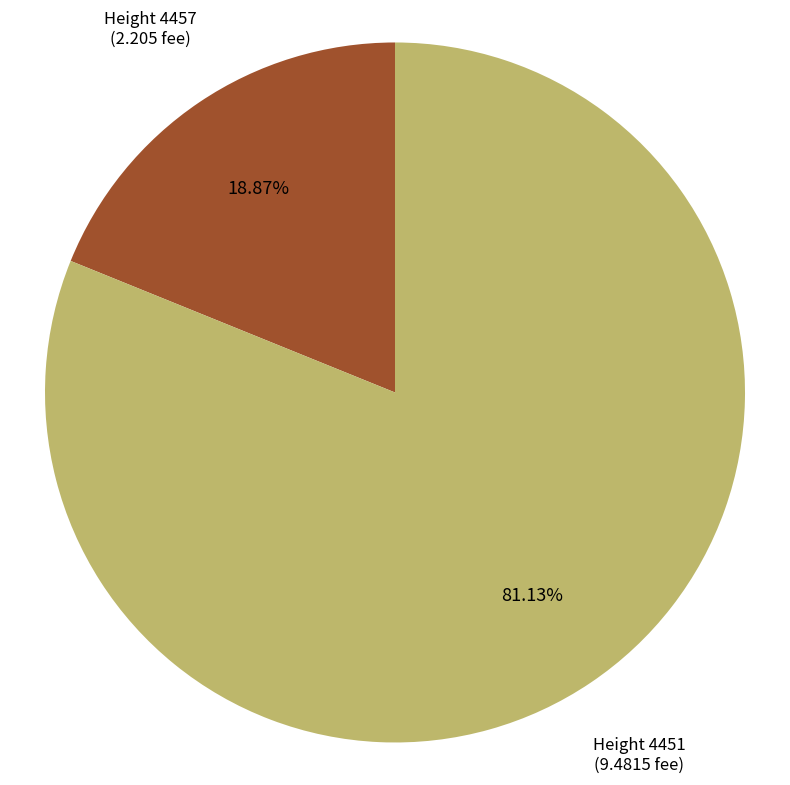

Is there any slice that represents more than half of the pie?

Yes